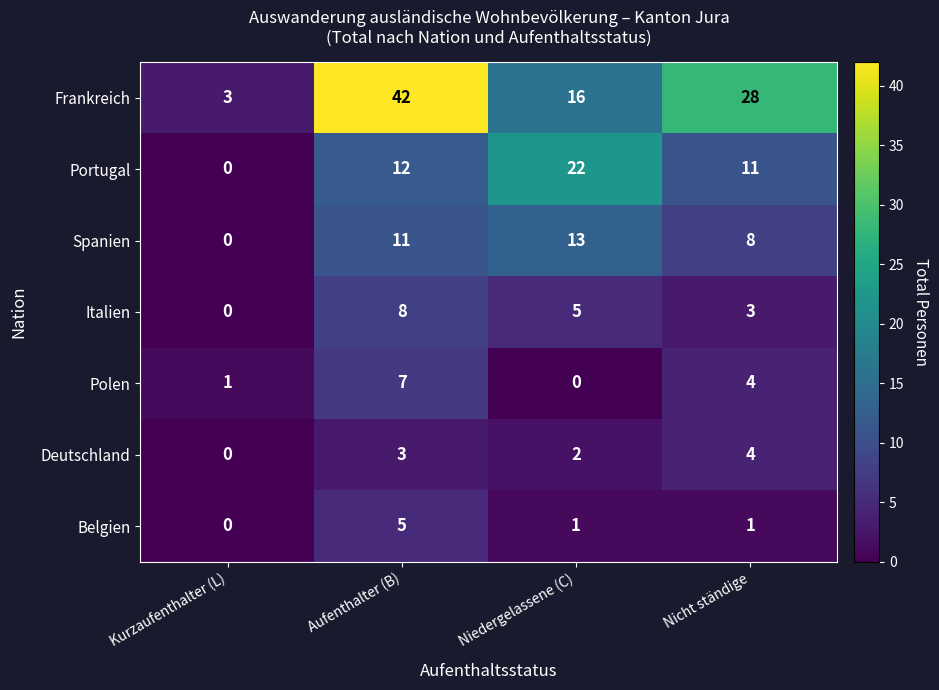

The Italien series shows 0 at Kurzaufenthalter (L). True or false?

True